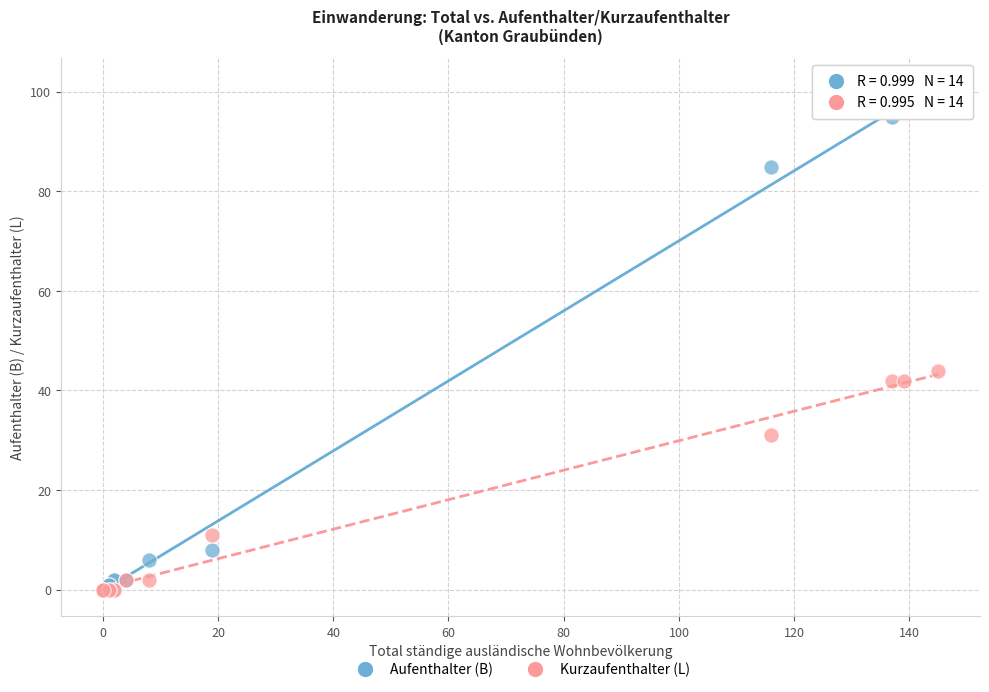

In the Kurzaufenthalter (L) series, what Y value is closest to 22?

31